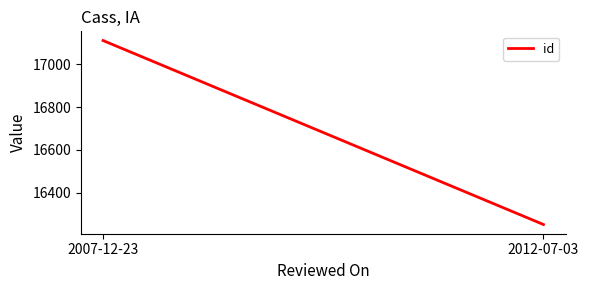

Reading left to right, what are all the values shown in this chart?

2007-12-23=17111	2012-07-03=16251